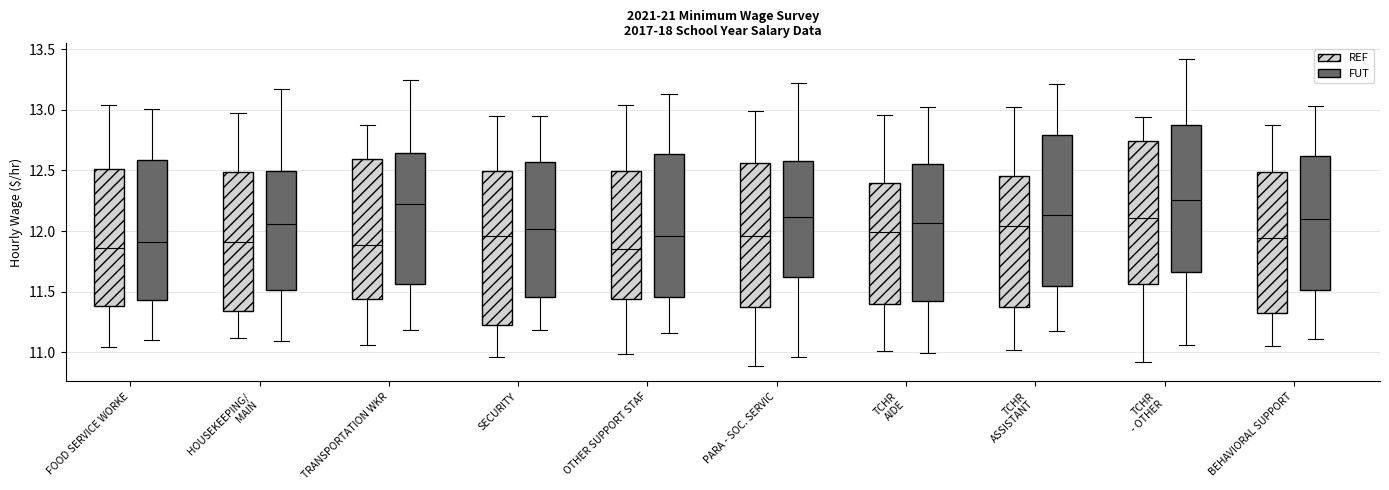

Reading left to right, read every box against the y-axis: the position of its median line, the range the box covers, and the ends of its whiskers. The values are not printed on the chart, so give them approximately, as read against the axis.

FOOD SERVICE WORKE (REF): median 11.85, box 11.40 to 12.50, whiskers 11.05 to 13.05
FOOD SERVICE WORKE (FUT): median 11.90, box 11.45 to 12.60, whiskers 11.10 to 13.00
HOUSEKEEPING/ MAIN (REF): median 11.90, box 11.35 to 12.50, whiskers 11.10 to 13.00
HOUSEKEEPING/ MAIN (FUT): median 12.05, box 11.50 to 12.50, whiskers 11.10 to 13.15
TRANSPORTATION WKR (REF): median 11.90, box 11.45 to 12.60, whiskers 11.05 to 12.90
TRANSPORTATION WKR (FUT): median 12.20, box 11.55 to 12.65, whiskers 11.20 to 13.25
SECURITY (REF): median 11.95, box 11.20 to 12.50, whiskers 10.95 to 12.95
SECURITY (FUT): median 12.00, box 11.45 to 12.55, whiskers 11.20 to 12.95
OTHER SUPPORT STAF (REF): median 11.85, box 11.45 to 12.50, whiskers 11.00 to 13.05
OTHER SUPPORT STAF (FUT): median 11.95, box 11.45 to 12.65, whiskers 11.15 to 13.15
PARA - SOC. SERVIC (REF): median 11.95, box 11.35 to 12.55, whiskers 10.90 to 13.00
PARA - SOC. SERVIC (FUT): median 12.10, box 11.60 to 12.60, whiskers 10.95 to 13.25
TCHR AIDE (REF): median 12.00, box 11.40 to 12.40, whiskers 11.00 to 12.95
TCHR AIDE (FUT): median 12.05, box 11.40 to 12.55, whiskers 11.00 to 13.05
TCHR ASSISTANT (REF): median 12.05, box 11.35 to 12.45, whiskers 11.00 to 13.00
TCHR ASSISTANT (FUT): median 12.15, box 11.55 to 12.80, whiskers 11.20 to 13.20
TCHR - OTHER (REF): median 12.10, box 11.55 to 12.75, whiskers 10.90 to 12.95
TCHR - OTHER (FUT): median 12.25, box 11.65 to 12.85, whiskers 11.05 to 13.40
BEHAVIORAL SUPPORT (REF): median 11.95, box 11.35 to 12.50, whiskers 11.05 to 12.90
BEHAVIORAL SUPPORT (FUT): median 12.10, box 11.50 to 12.60, whiskers 11.10 to 13.05